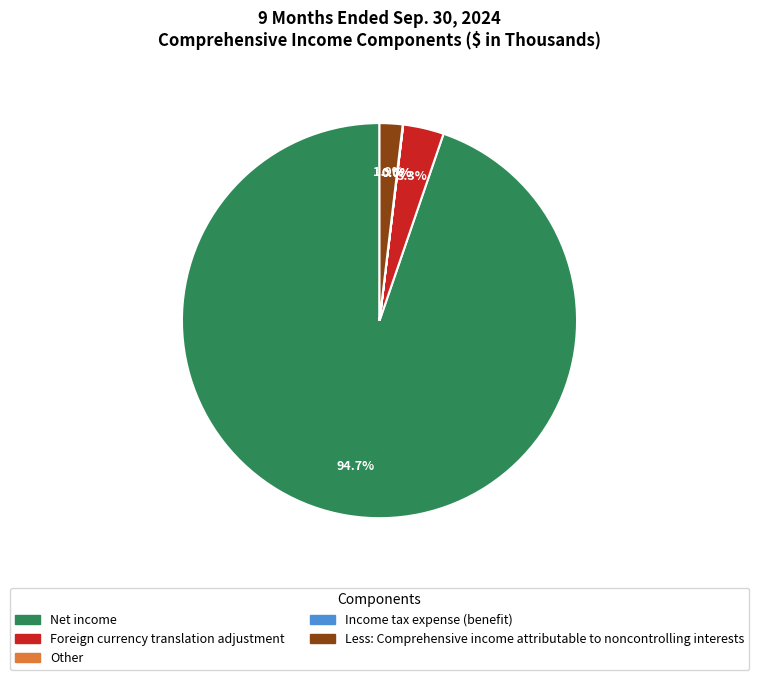

How much of the chart is everything except Foreign currency translation adjustment?

96.7%